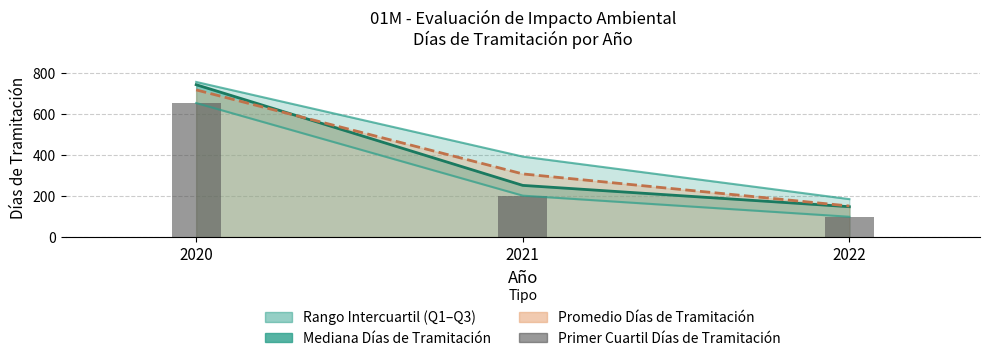

Reading right to left, list all the values displayed in this chart.

2022=99.0	2021=202.0	2020=653.8